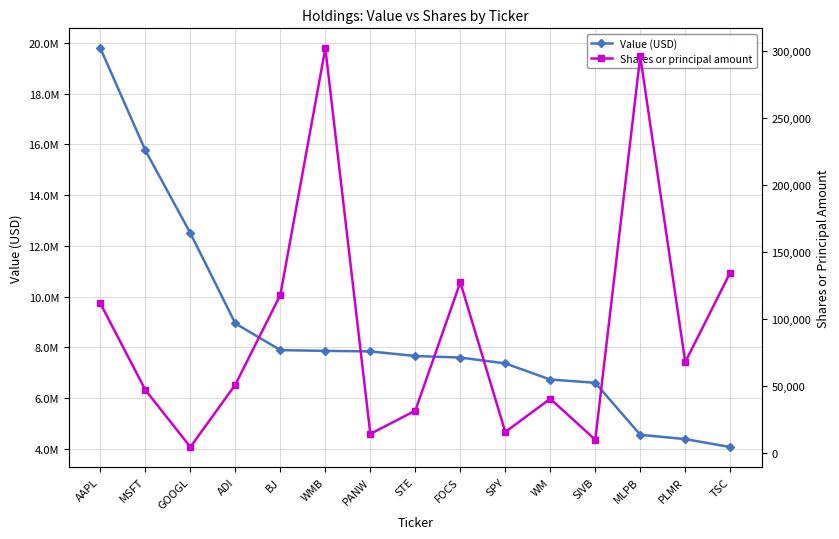

What is the difference between the maximum and minimum values in the Shares or principal amount series?

297562